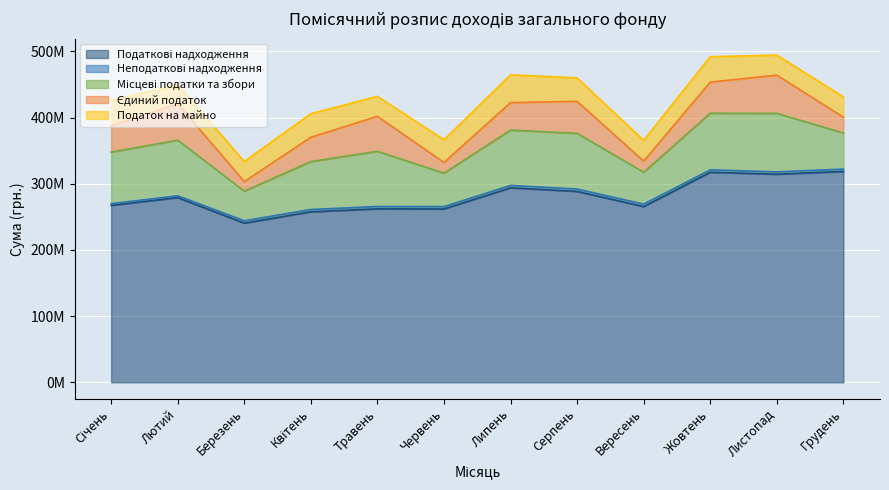

What is the difference between the Єдиний податок values at Січень and Вересень?

23035000